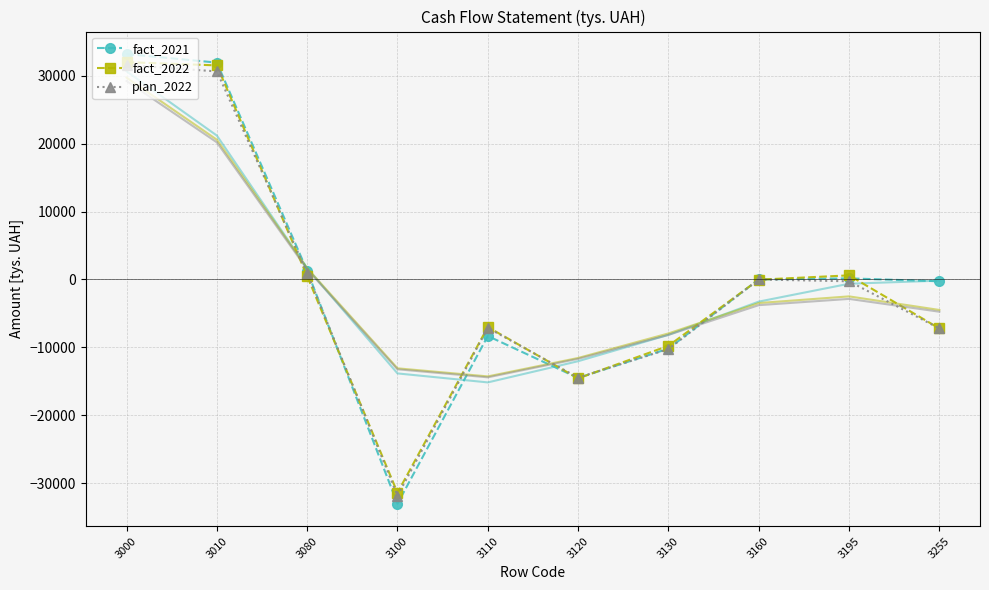

After their last crossing, which series has the higher values: fact_2021 or plan_2022?

fact_2021